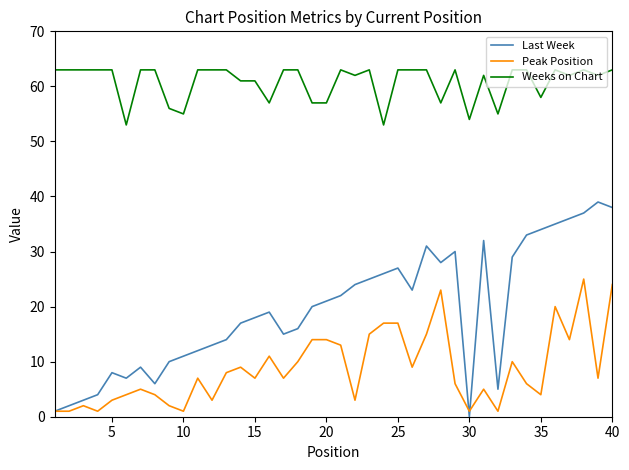

Which series has the largest total across all categories?

Weeks on Chart